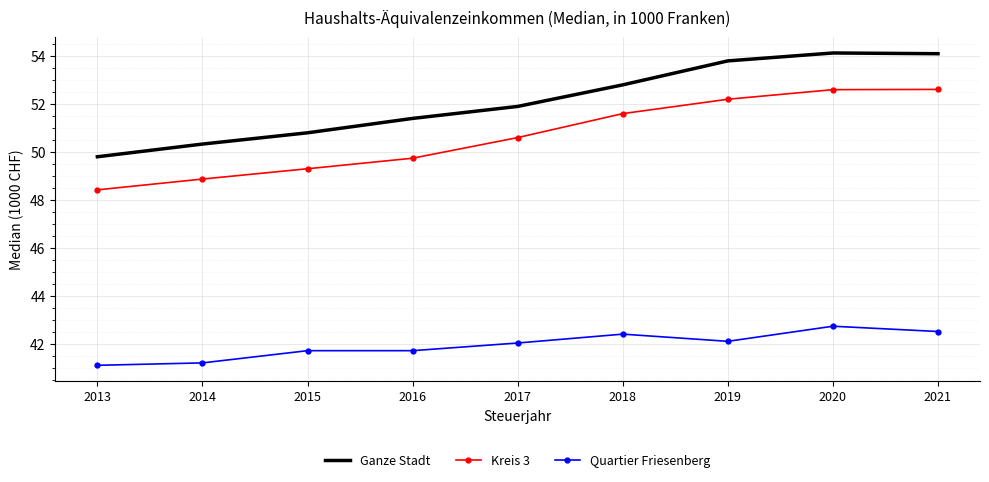

List the series in order of their peak value, lowest first.

Quartier Friesenberg, Kreis 3, Ganze Stadt